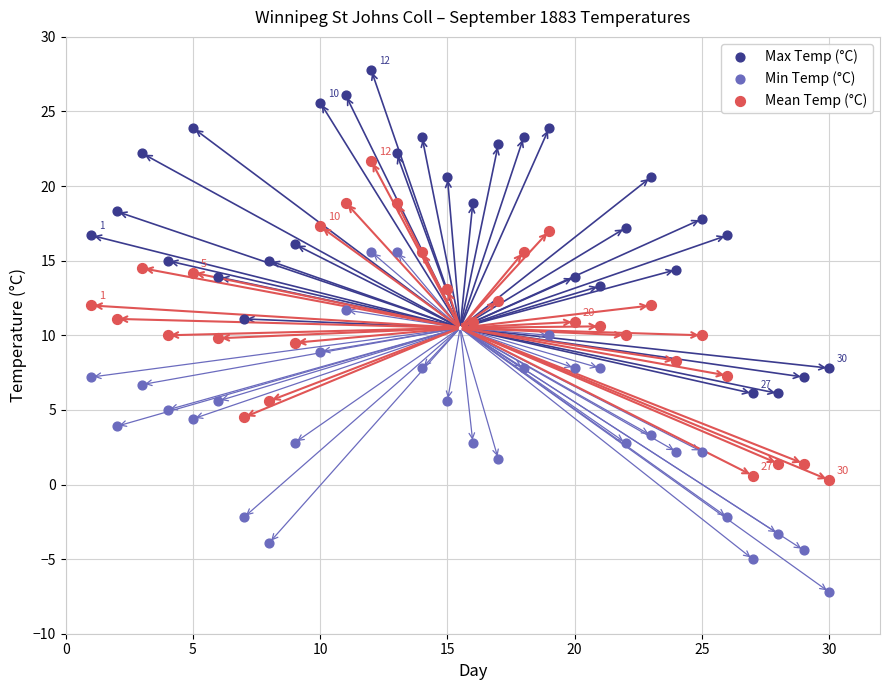

Across all data points, what is the range of Y values (max minus min)?

35.0